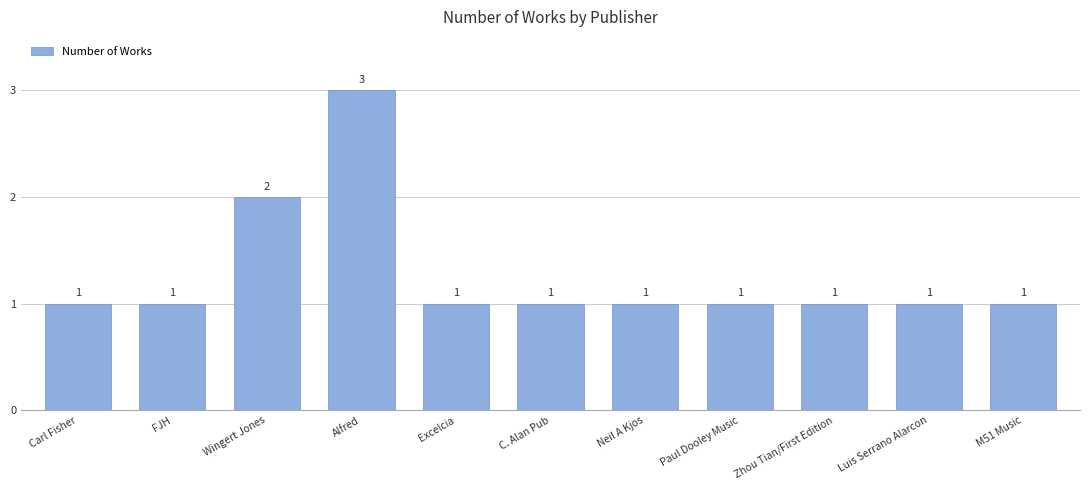

What is the greatest value displayed?

3